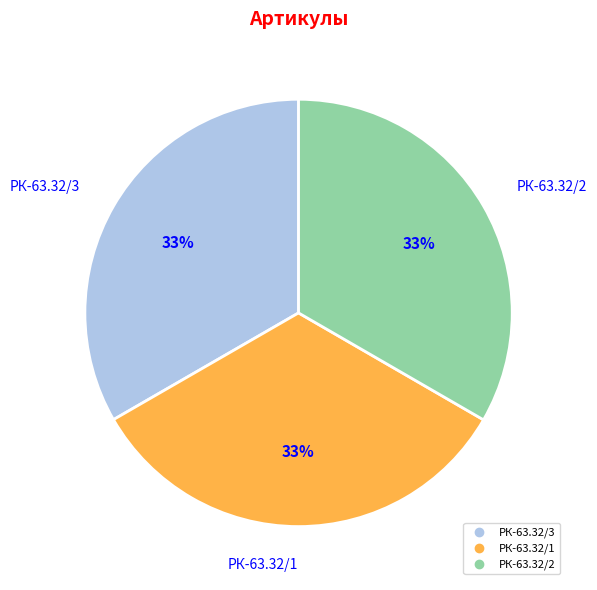

To the nearest percent, what is the average slice percentage?

33%